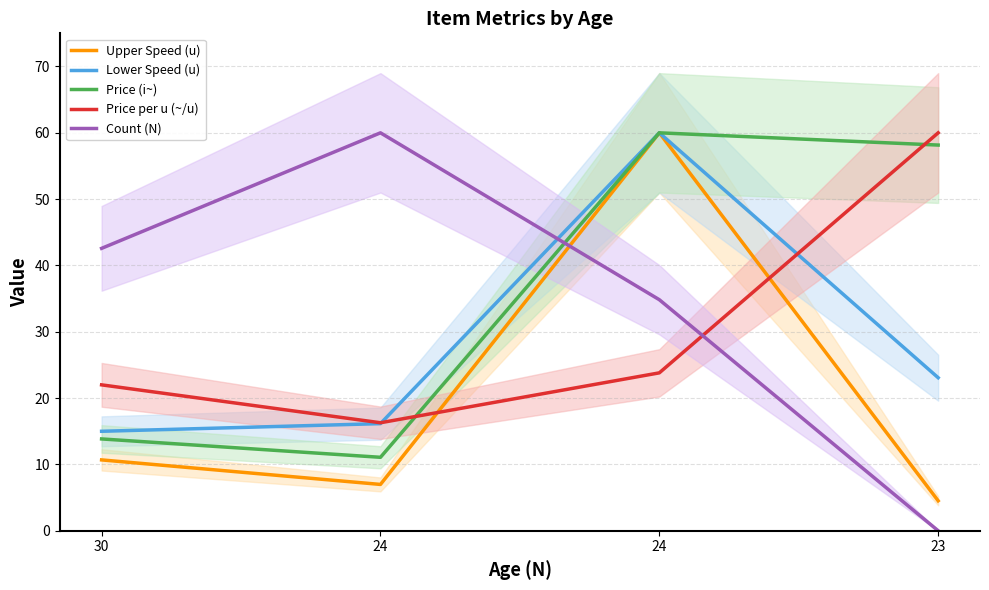

Reading right to left, what are all the values shown in this chart?

Upper Speed (u): 23=4.5	24=60.0	24=7.0	30=10.7
Lower Speed (u): 23=23.1	24=60.0	24=16.2	30=15.0
Price (i~): 23=58.2	24=60.0	24=11.1	30=13.8
Price per u (~/u): 23=60.0	24=23.8	24=16.3	30=22.0
Count (N): 23=0.0	24=34.8	24=60.0	30=42.6